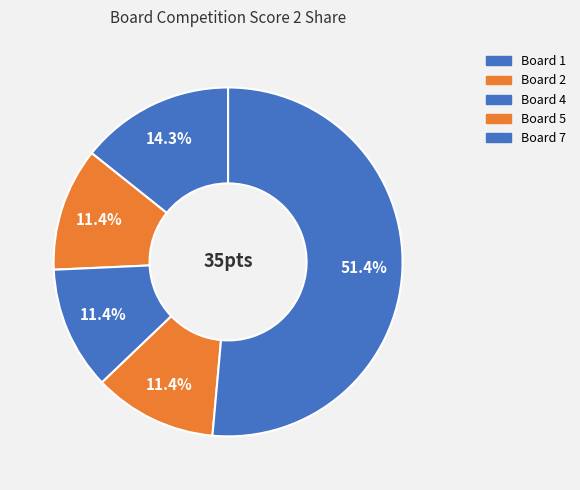

Does any single category account for the majority?

Yes